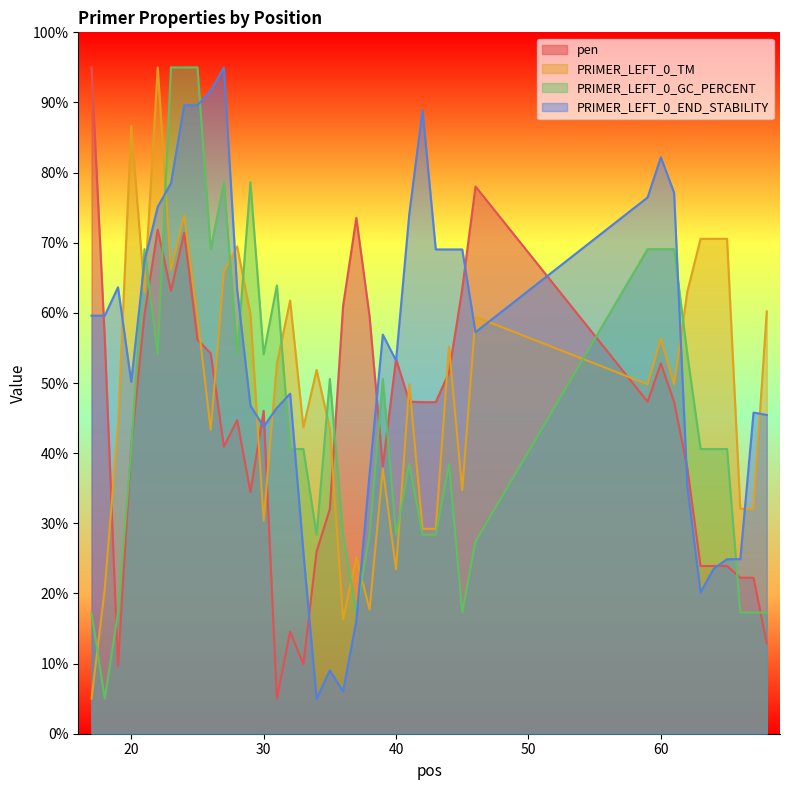

What is the difference between the PRIMER_LEFT_0_END_STABILITY values at 66 and 24?

64.7